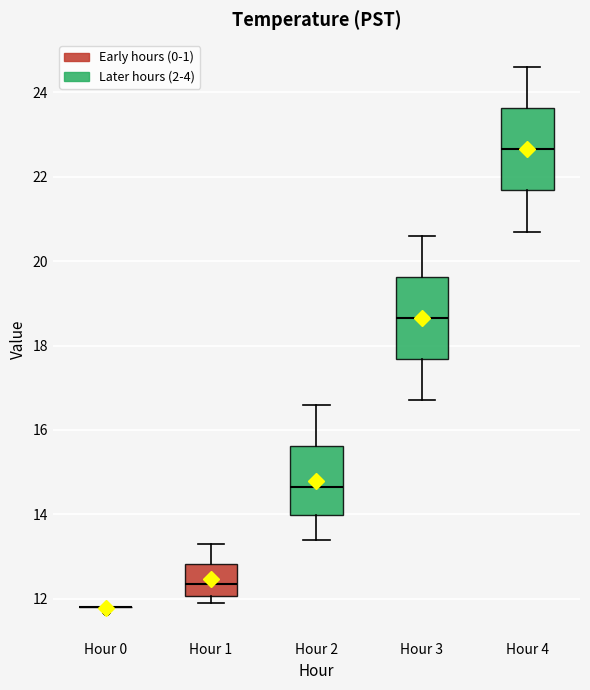

Reading left to right, read every box against the y-axis: the position of its median line, the range the box covers, and the ends of its whiskers. The values are not printed on the chart, so give them approximately, as read against the axis.

Hour 0: box collapsed to a line at 11.8, whiskers 11.8 to 11.8
Hour 1: median 12.4, box 12.0 to 12.8, whiskers 12.0 (just below the box's lower edge) to 13.4
Hour 2: median 14.6, box 14.0 to 15.6, whiskers 13.4 to 16.6
Hour 3: median 18.6, box 17.6 to 19.6, whiskers 16.8 to 20.6
Hour 4: median 22.6, box 21.6 to 23.6, whiskers 20.8 to 24.6